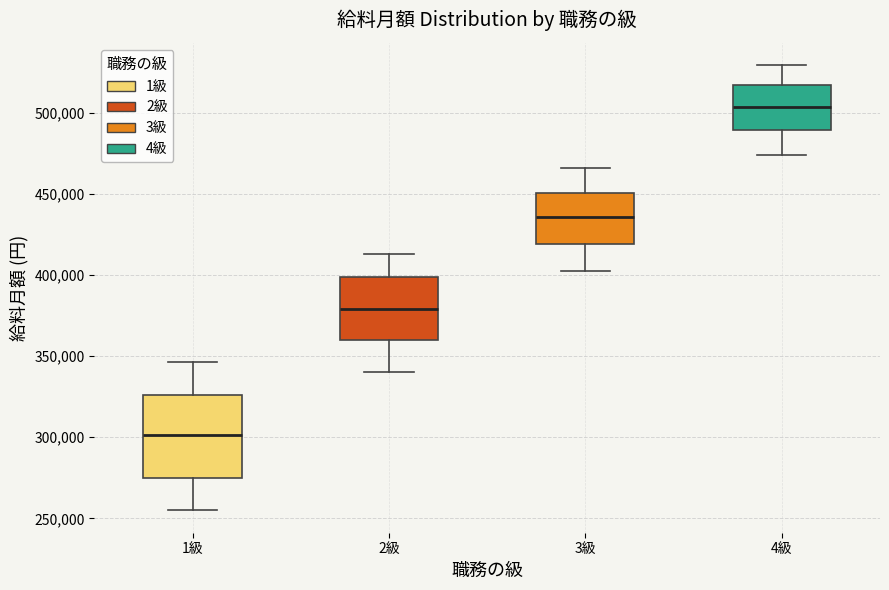

Which box is the tallest, from its lower edge to its upper edge?

1級